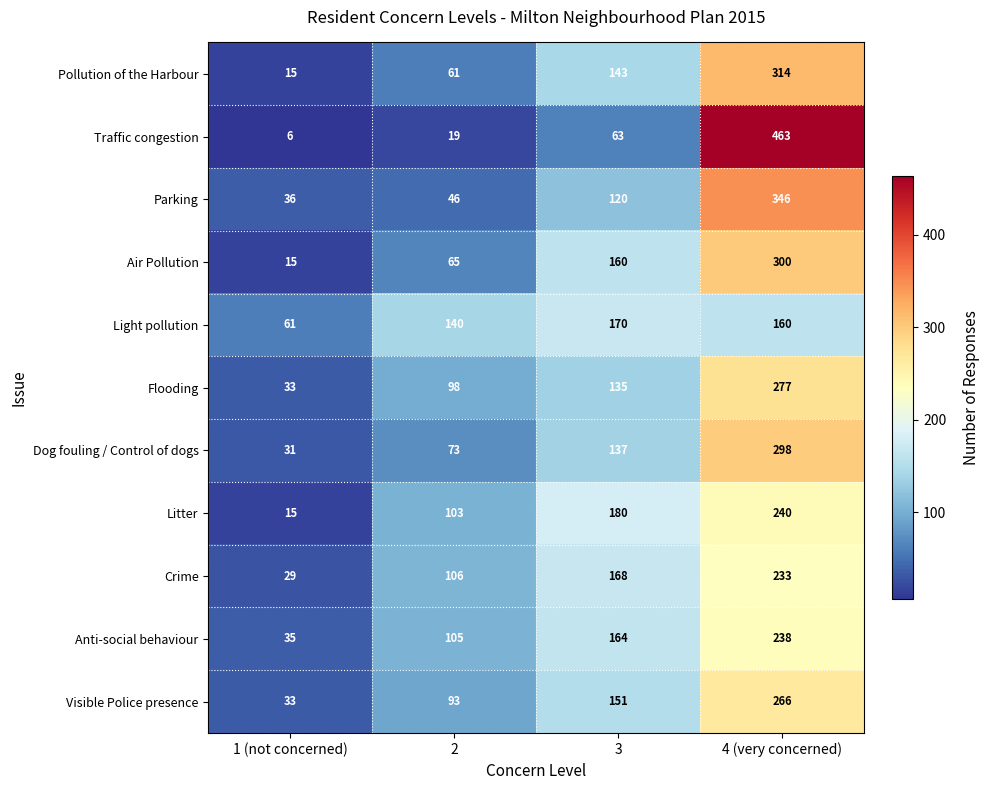

What is the total value across all series at 4 (very concerned)?

3135